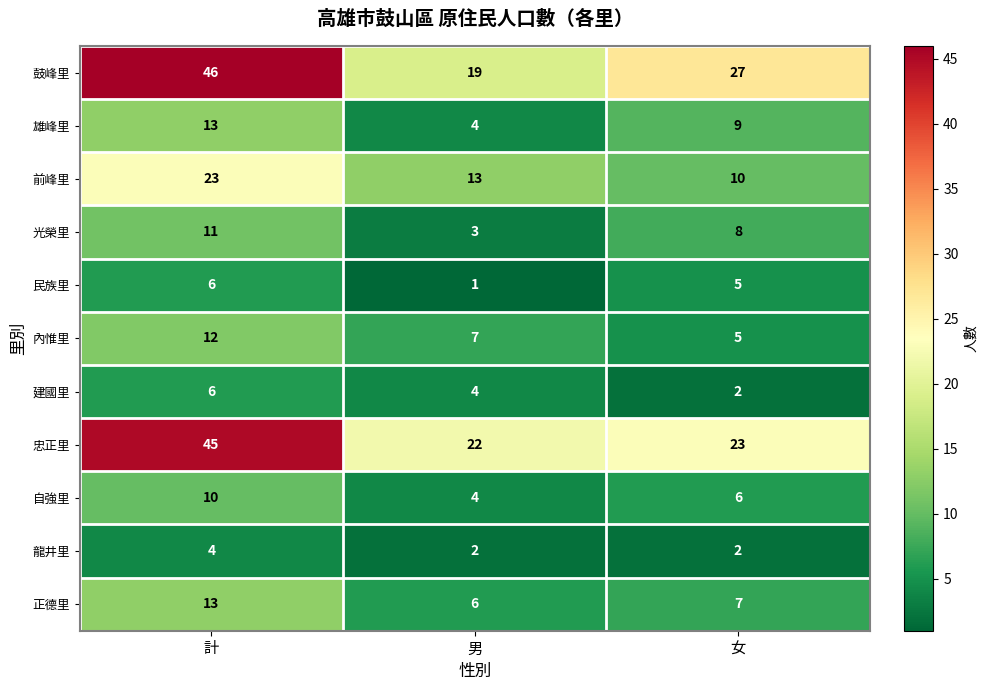

List the labels in order of 自強里 value, smallest first.

男, 女, 計